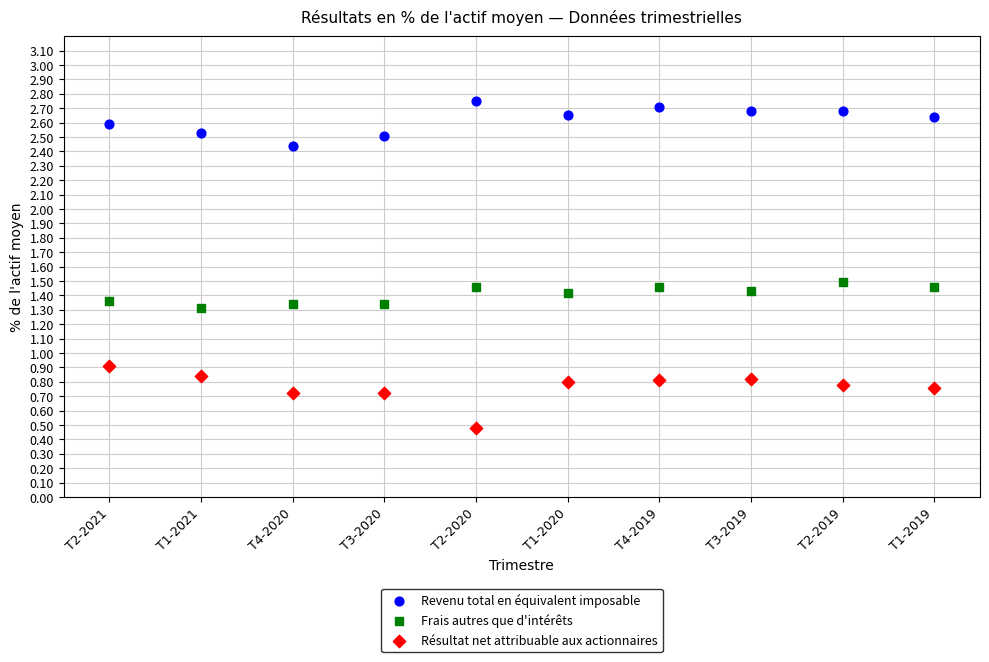

Which series has the widest spread of Y values?

Résultat net attribuable aux actionnaires